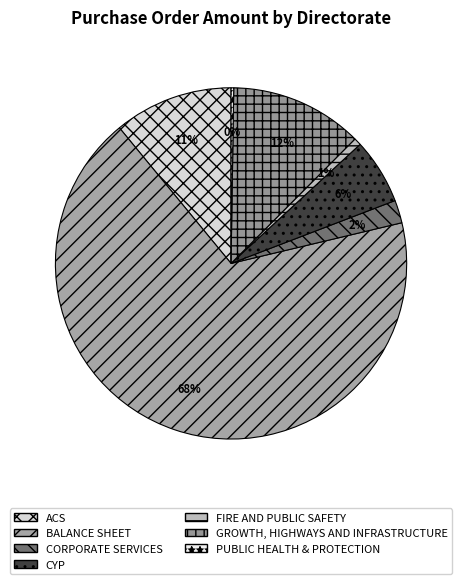

To the nearest percent, what is the difference between the largest and smallest slice percentages?

68%